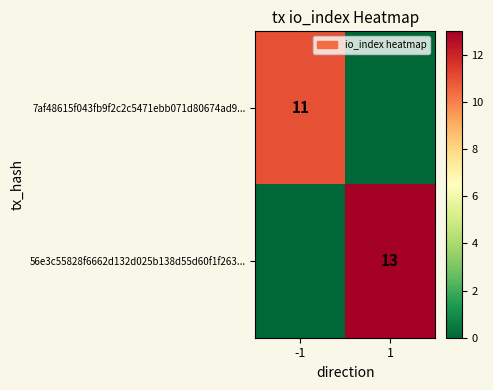

The 7af48615f043fb9f2c2c5471ebb071d80674ad9... series shows 11 at -1. True or false?

True